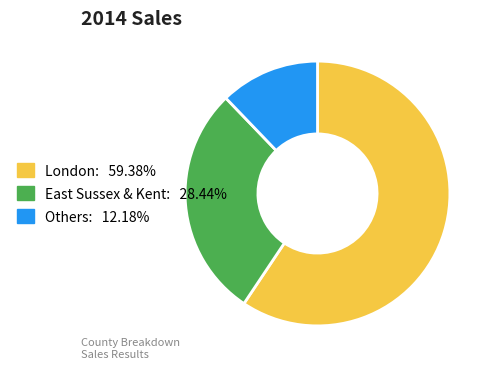

Approximately how many times larger is the value at London: 59.38% compared to East Sussex & Kent: 28.44%?

2.1